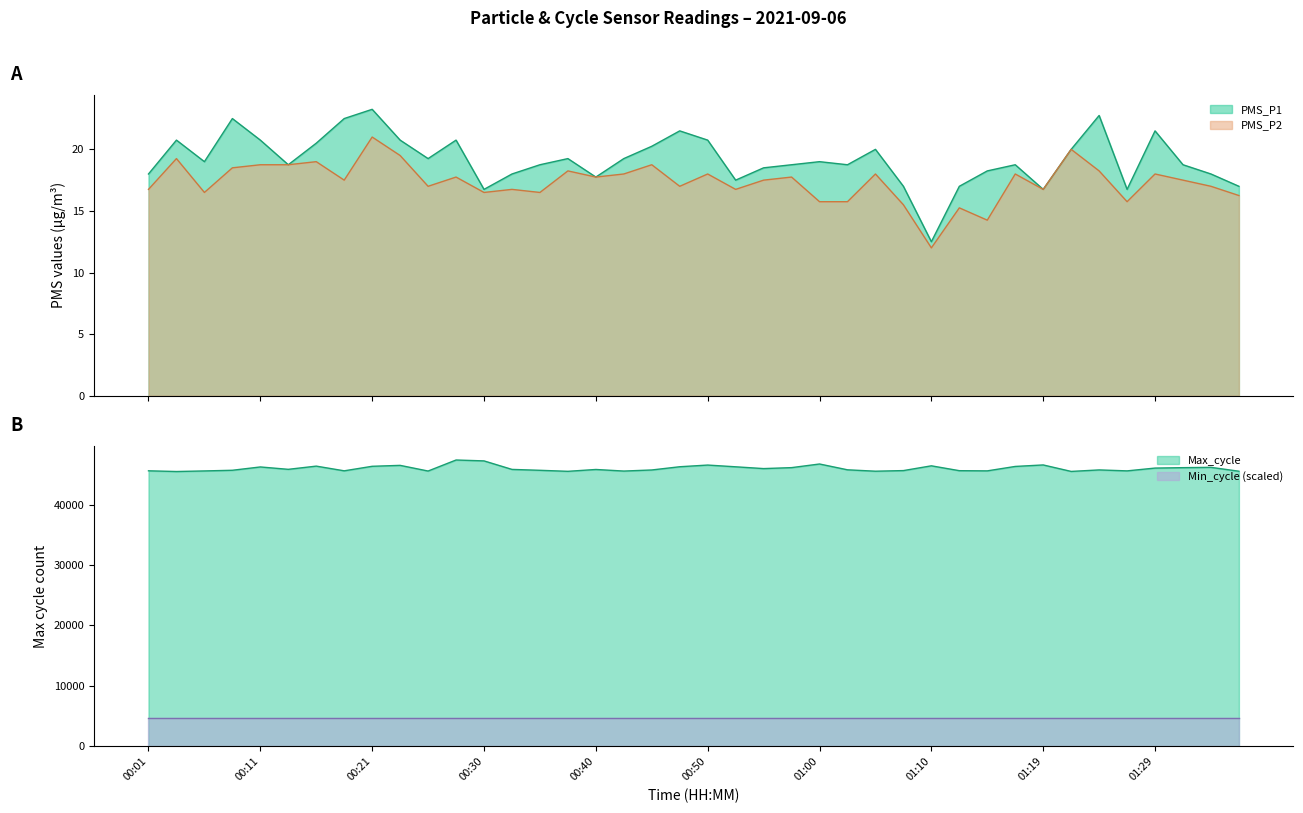

What is the minimum value for Max_cycle?

45460.0